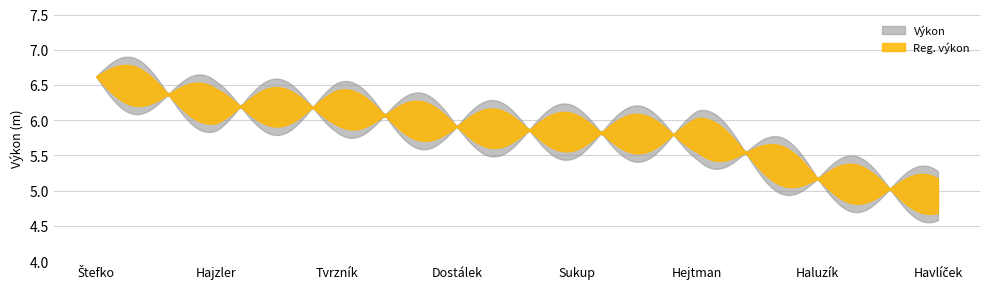

Reading left to right, what are all the values shown in this chart?

Výkon: 6.6	6.2	6.2	5.9	5.8	5.8	5.2	4.9
Reg. výkon: 6.6	6.2	6.2	5.9	5.8	5.8	5.2	4.9